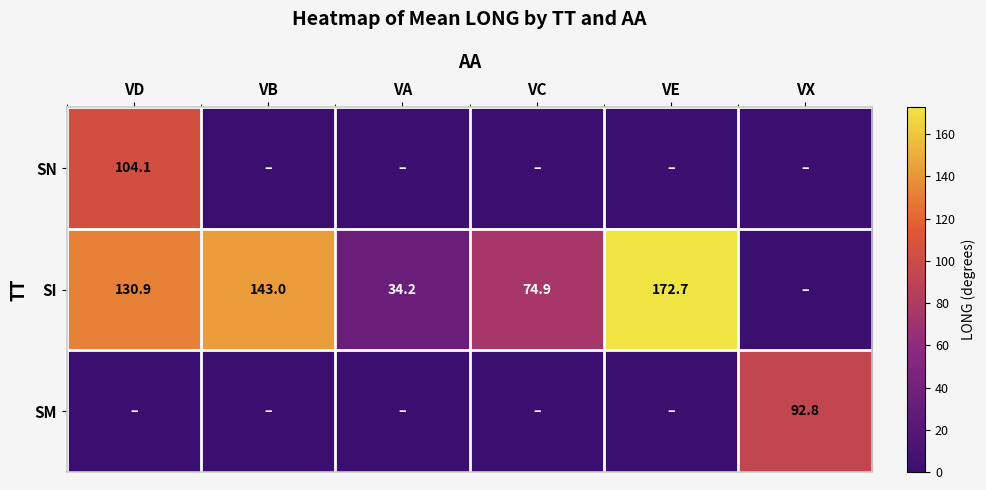

What is the difference between the SI values at VB and VD?

12.1